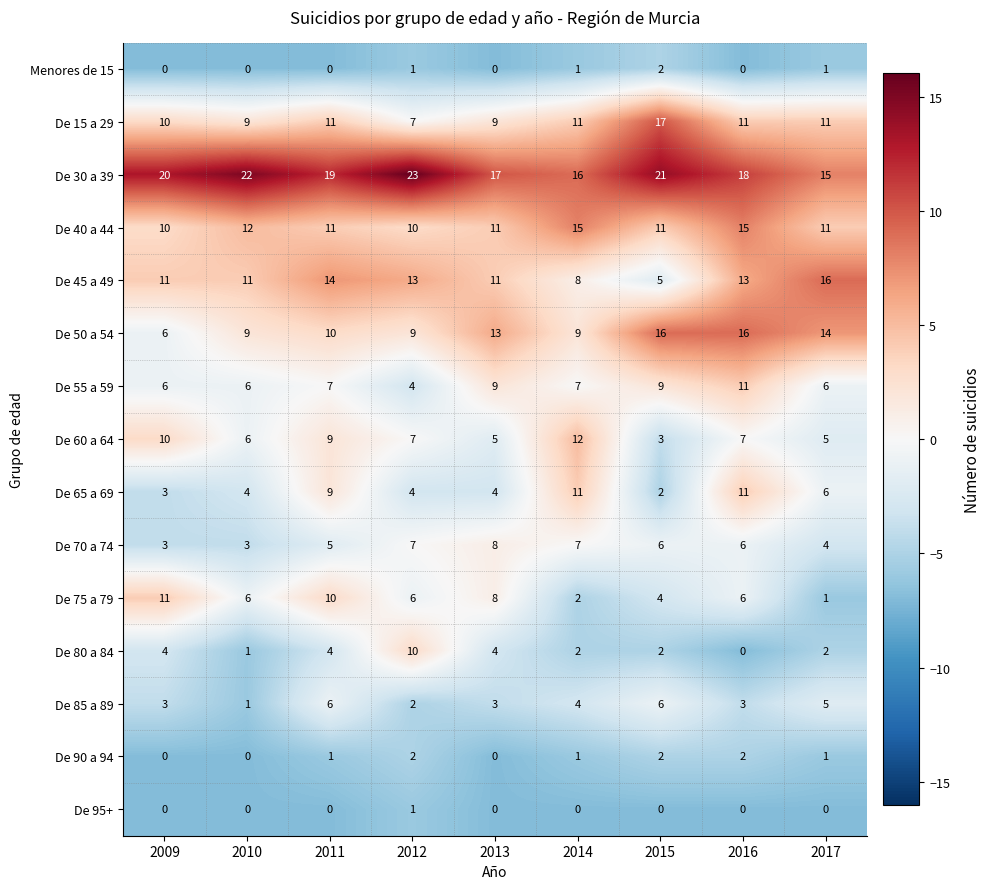

Is the value of De 85 a 89 at 2016 greater than the value of De 60 a 64 at 2009?

No